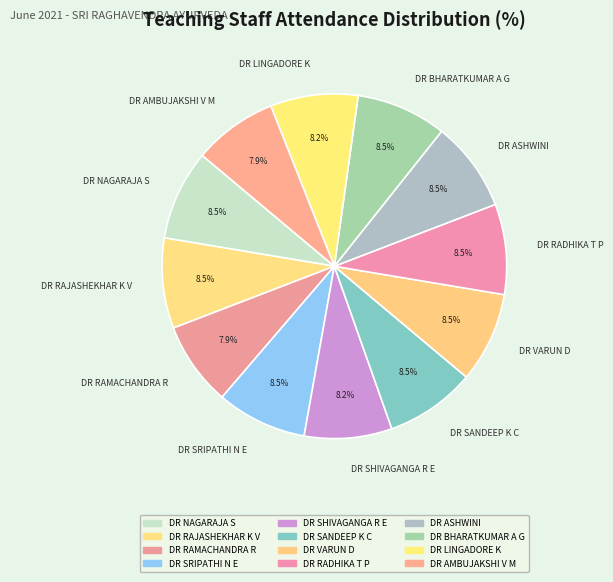

What is the ratio of the value at DR SRIPATHI N E to the value at DR NAGARAJA S?

1.0